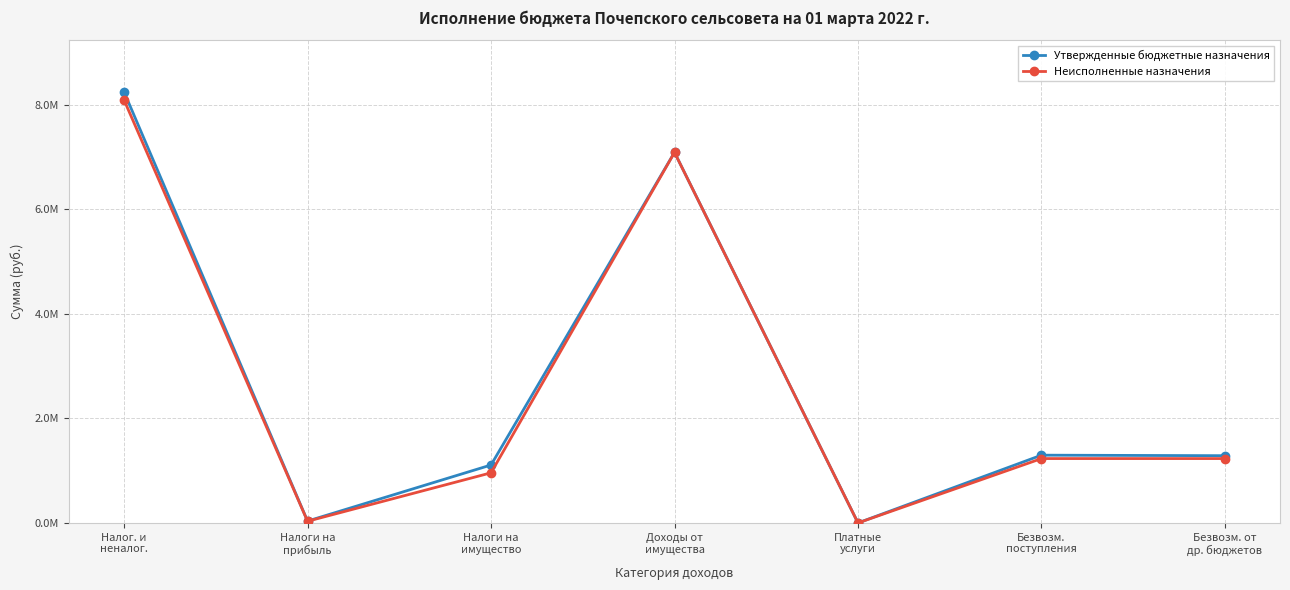

Is this an area chart (filled region under the line)?

No